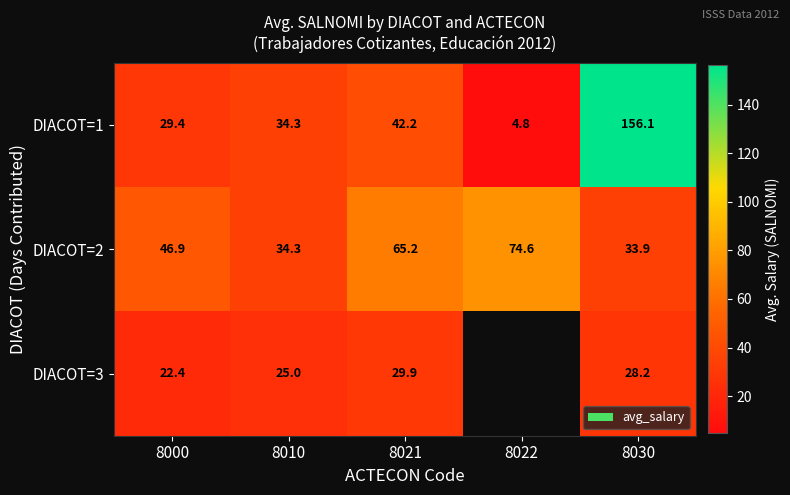

Is the value of DIACOT=2 at 8010 greater than the value of DIACOT=3 at 8021?

Yes